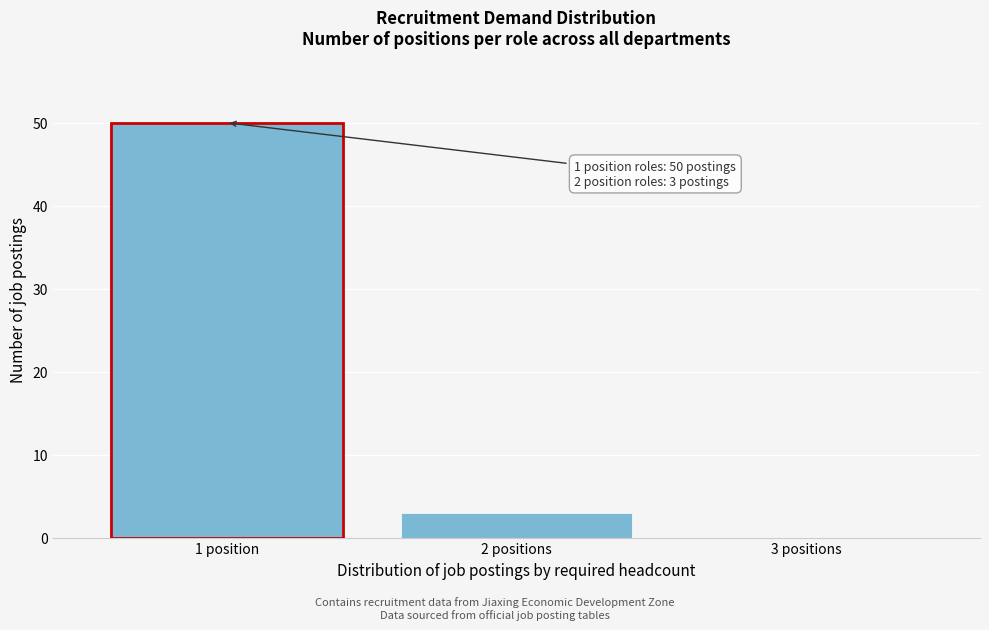

Reading left to right, transcribe all the data shown in this chart.

2 positions=3	3 positions=0